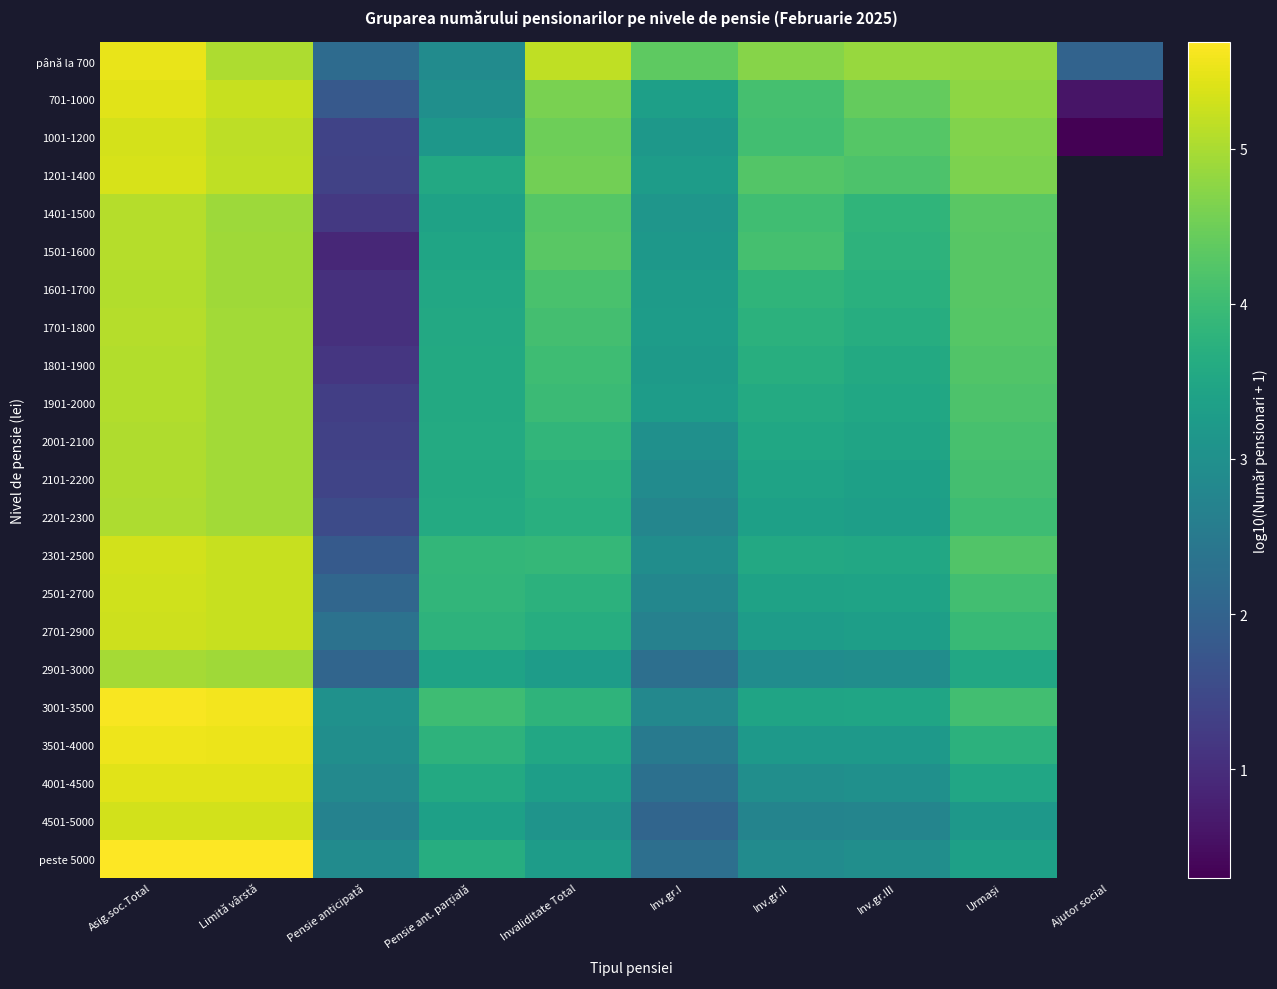

Count the number of data series in this chart.

22